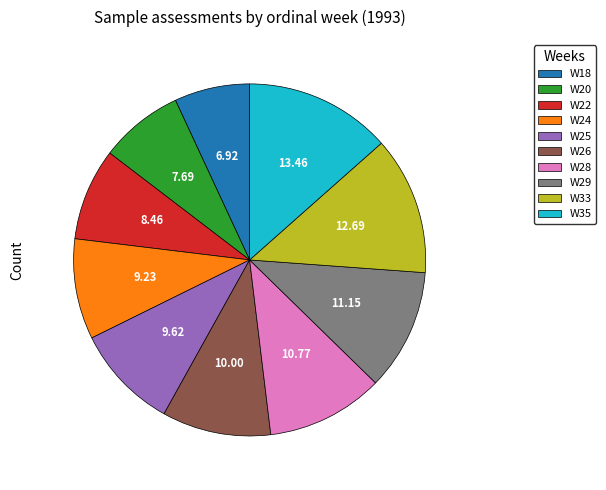

Is W28 the majority of the pie?

No